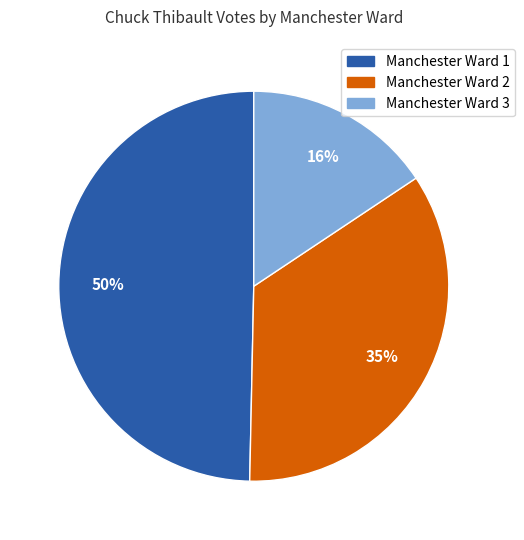

What is the smallest slice in the pie chart?

Manchester Ward 3